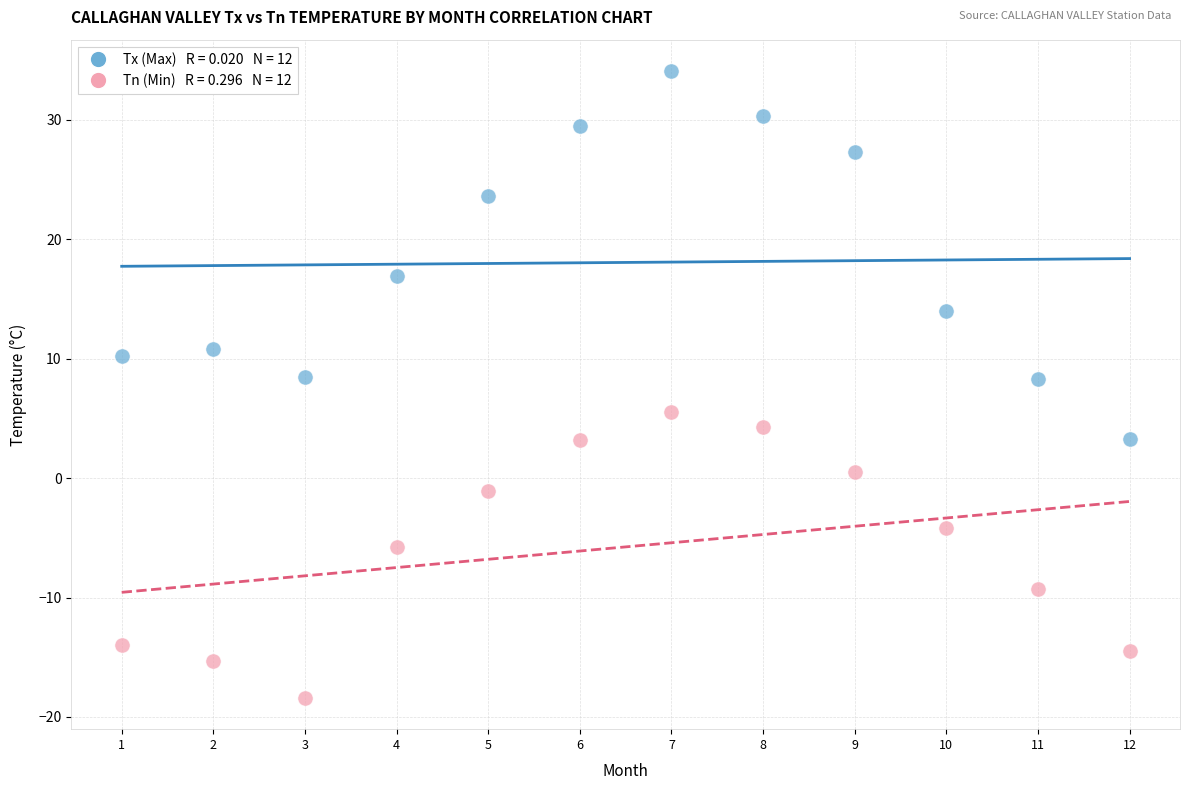

Across all data points, what is the range of Y values (max minus min)?

52.5